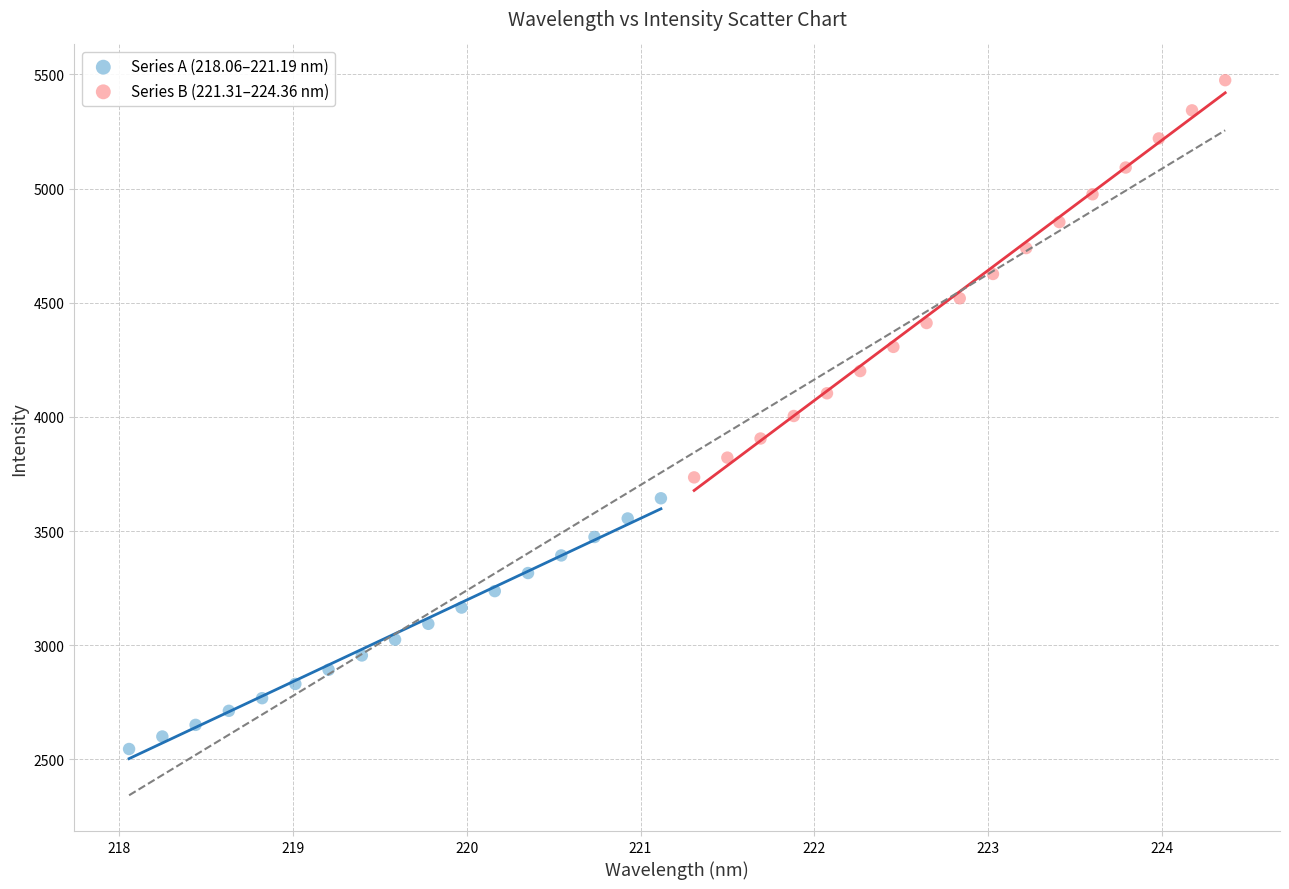

Which series has the widest spread of Y values?

Series B (221.31–224.36 nm)